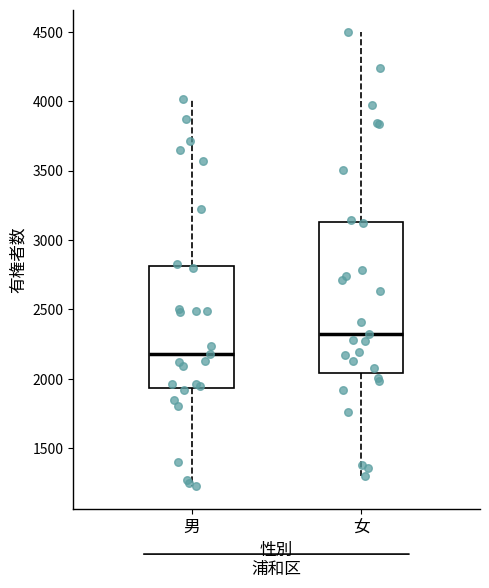

Reading left to right, read every box against the y-axis: the position of its median line, the range the box covers, and the ends of its whiskers. The values are not printed on the chart, so give them approximately, as read against the axis.

男: median 2200, box 1950 to 2800, whiskers 1250 to 4000
女: median 2300, box 2050 to 3150, whiskers 1300 to 4500